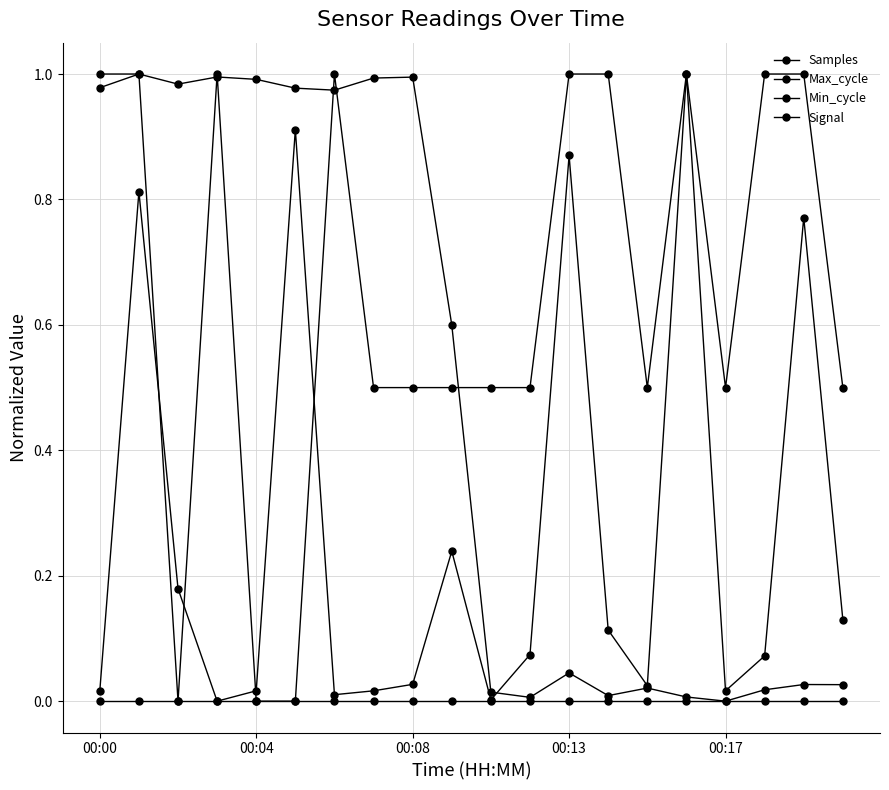

What is the average value of the Max_cycle series?

0.3